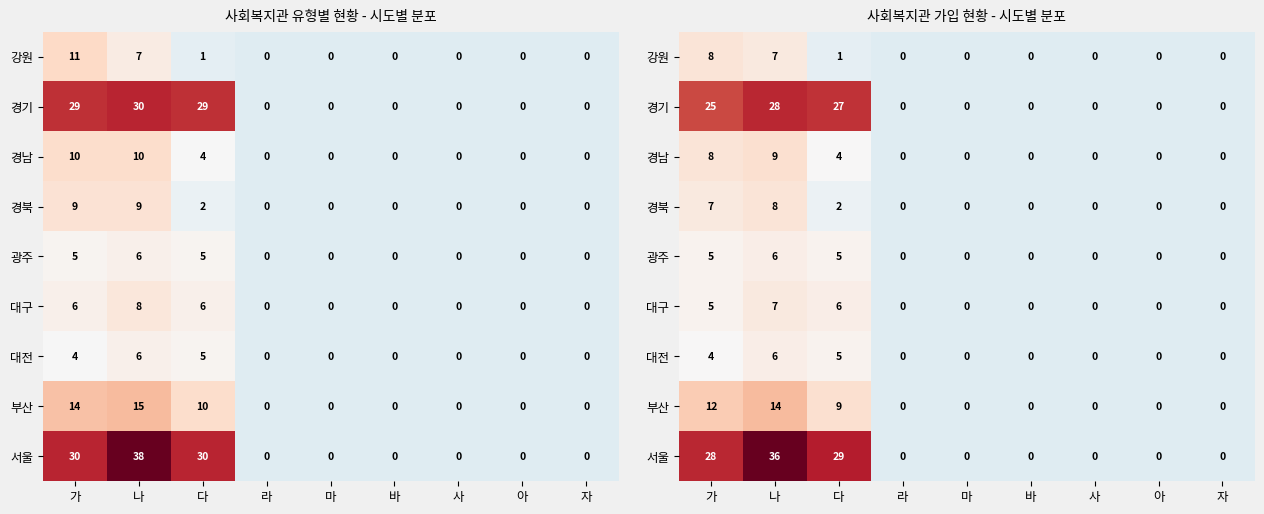

Which label corresponds to the largest value in the chart?

나